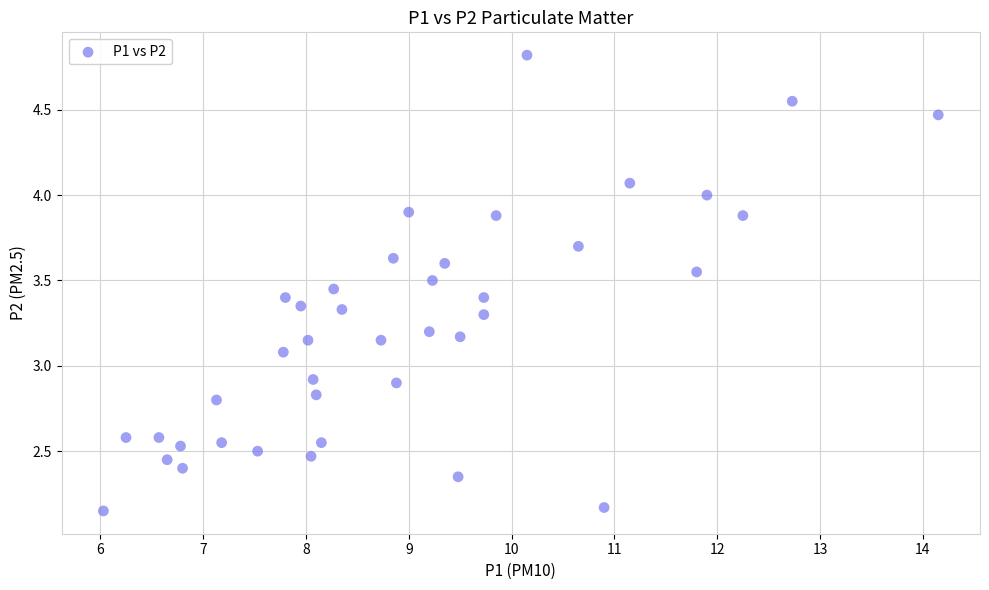

What is the range of Y values (max minus min)?

2.7